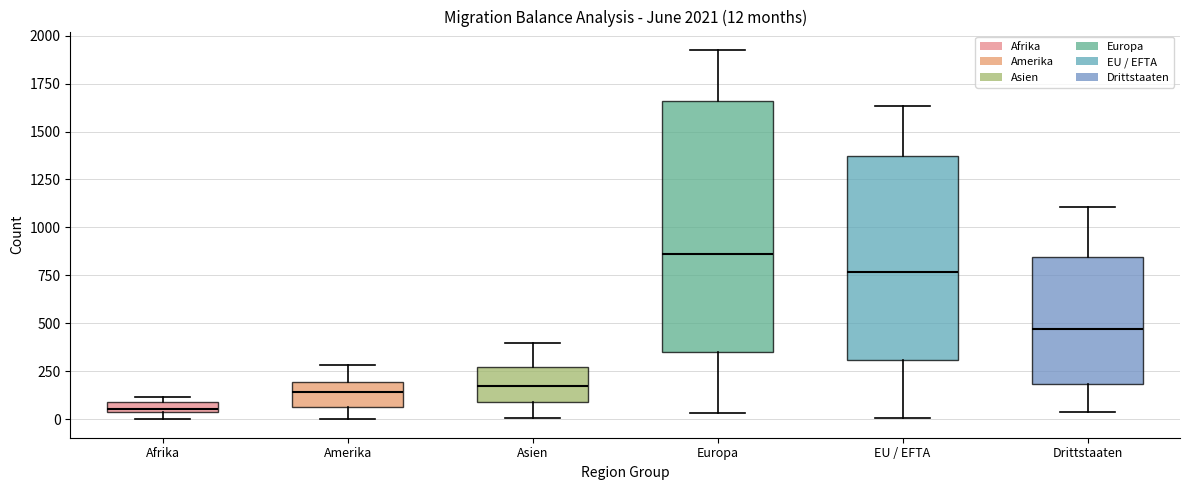

Which box has the highest median line?

Europa